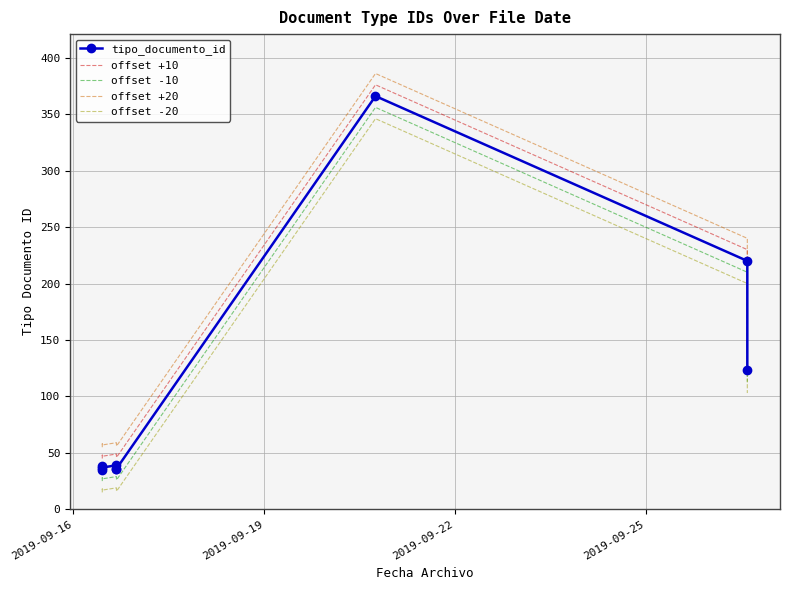

Which series has the largest range (max minus min)?

tipo_documento_id